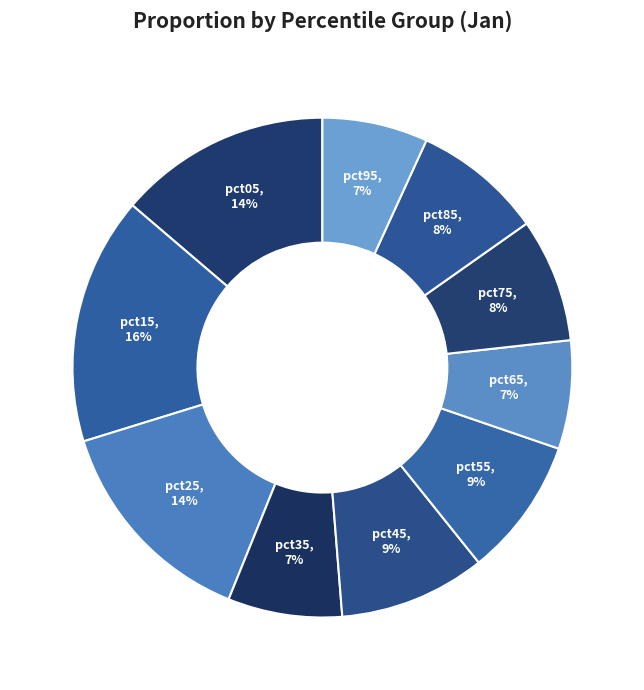

To the nearest percent, what percentage of the pie is pct65?

7%